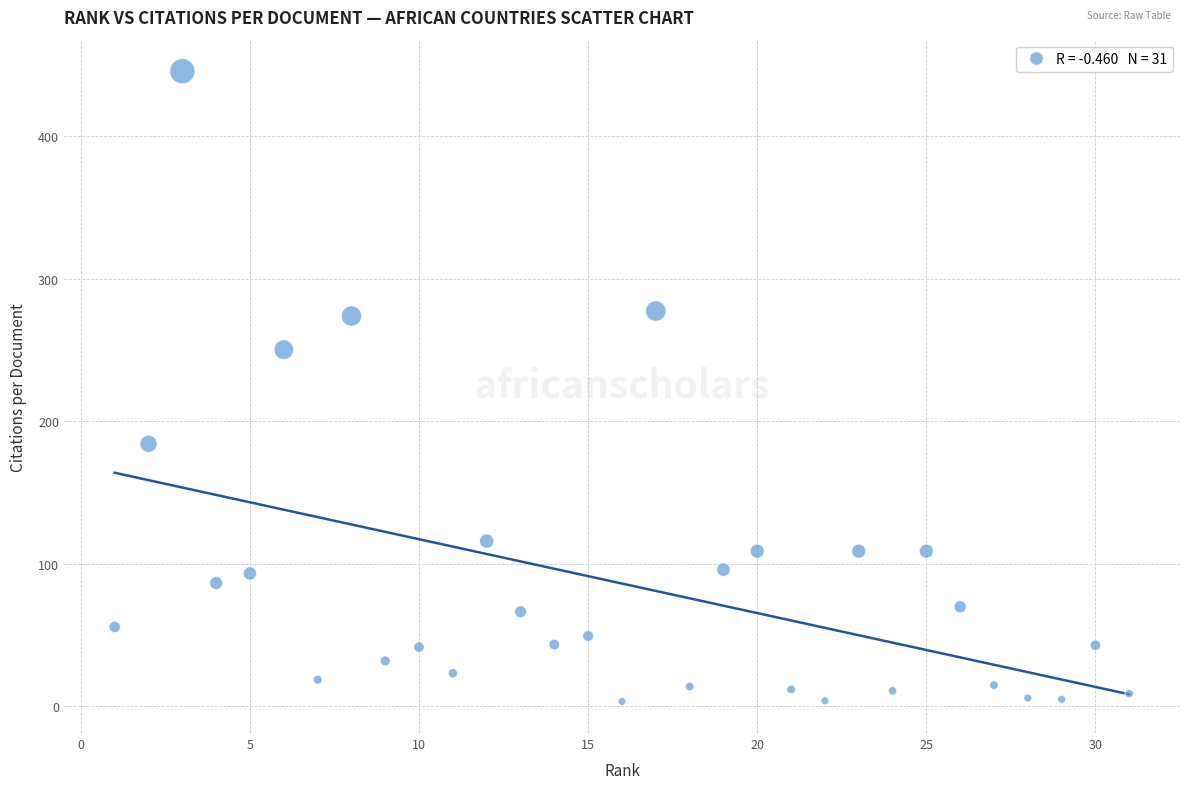

What is the range of Y values (max minus min)?

442.3